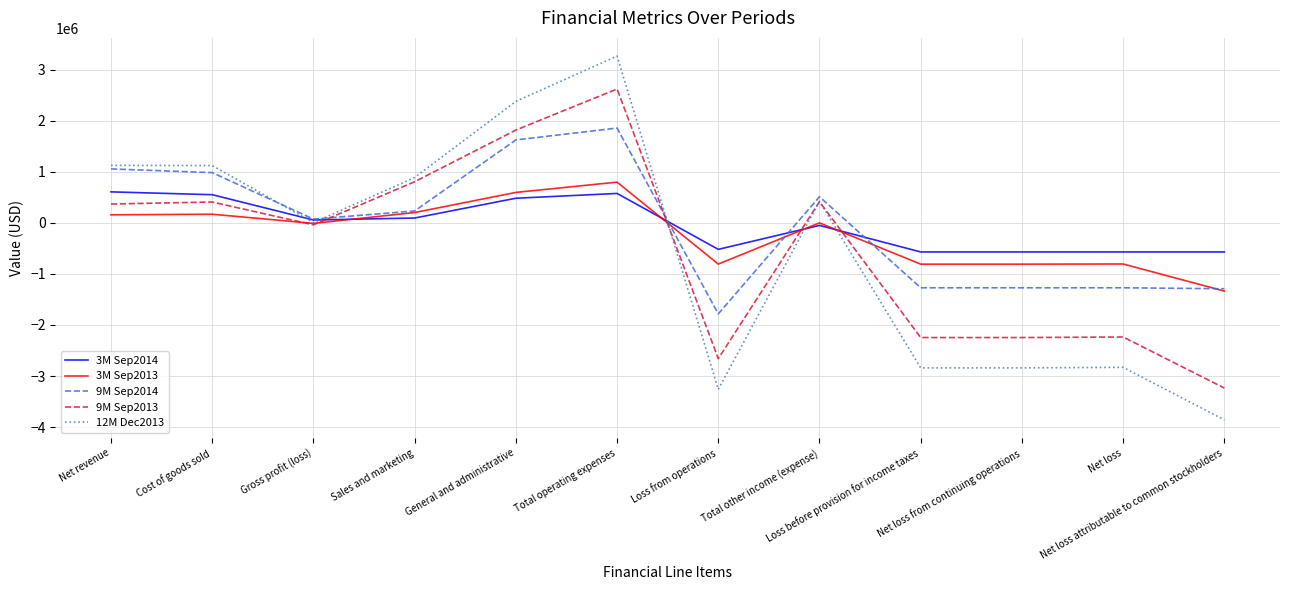

Rank the series by their maximum value, from highest to lowest.

12M Dec2013, 9M Sep2013, 9M Sep2014, 3M Sep2013, 3M Sep2014